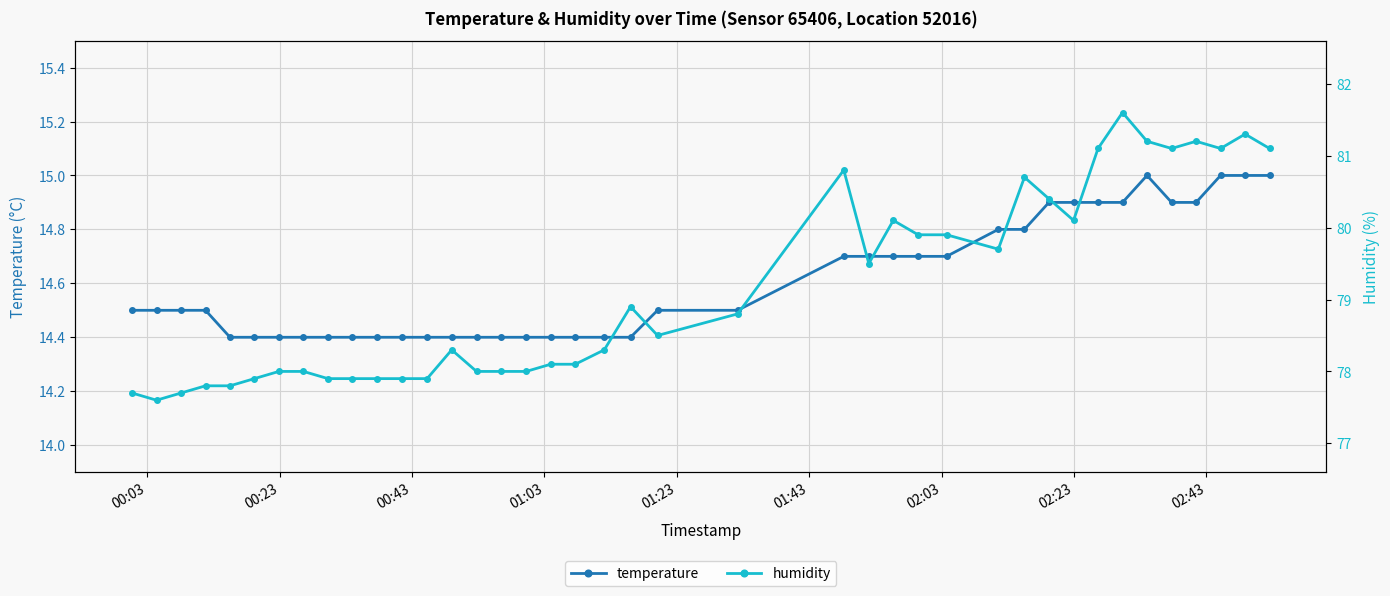

What is the value of the temperature point at the 14th from the left?

14.4